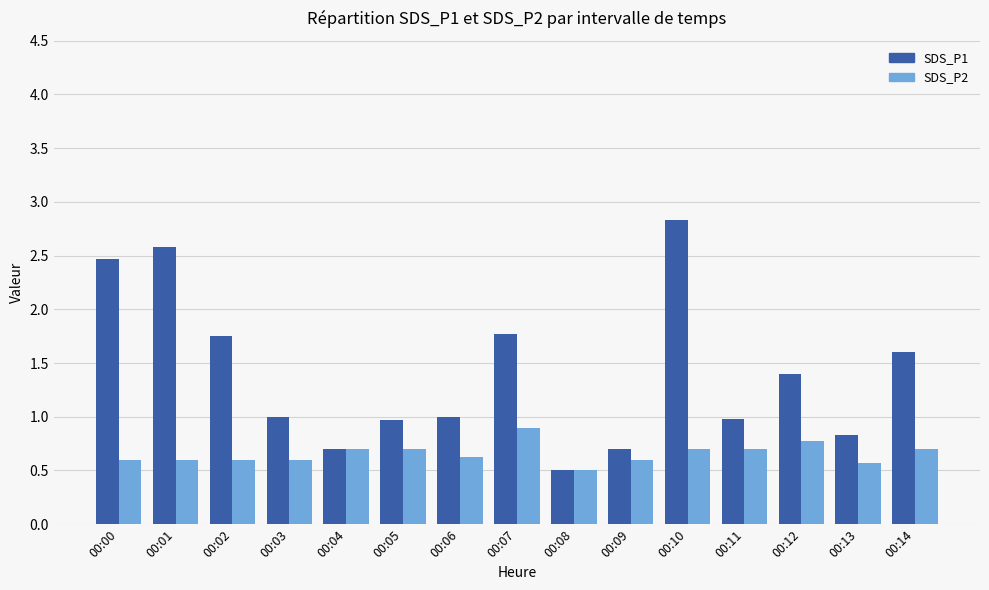

At which label does SDS_P1 first exceed 1?

00:00